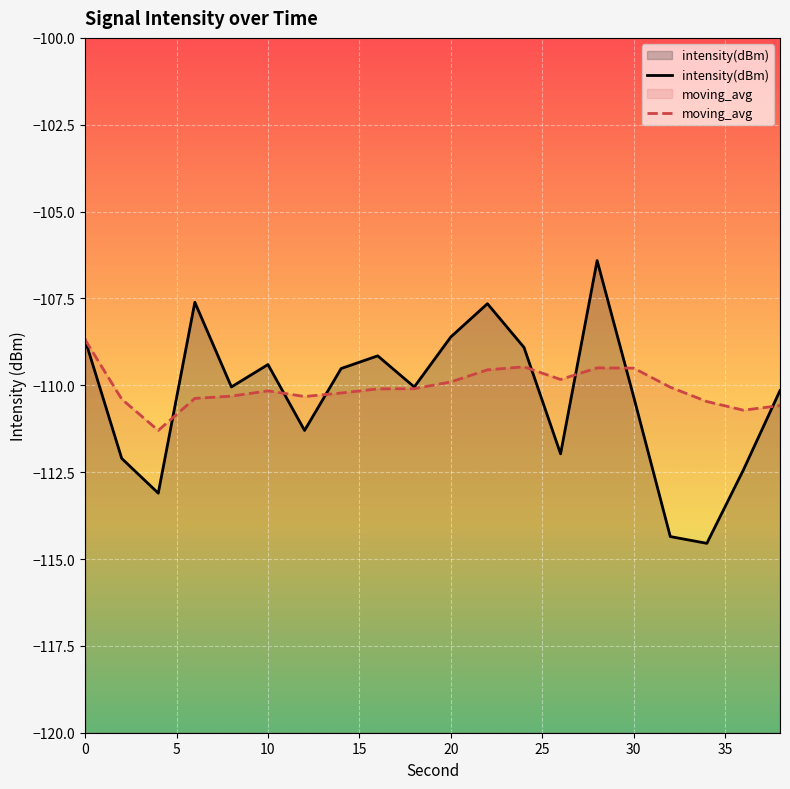

Which series has the widest spread of values?

intensity(dBm)